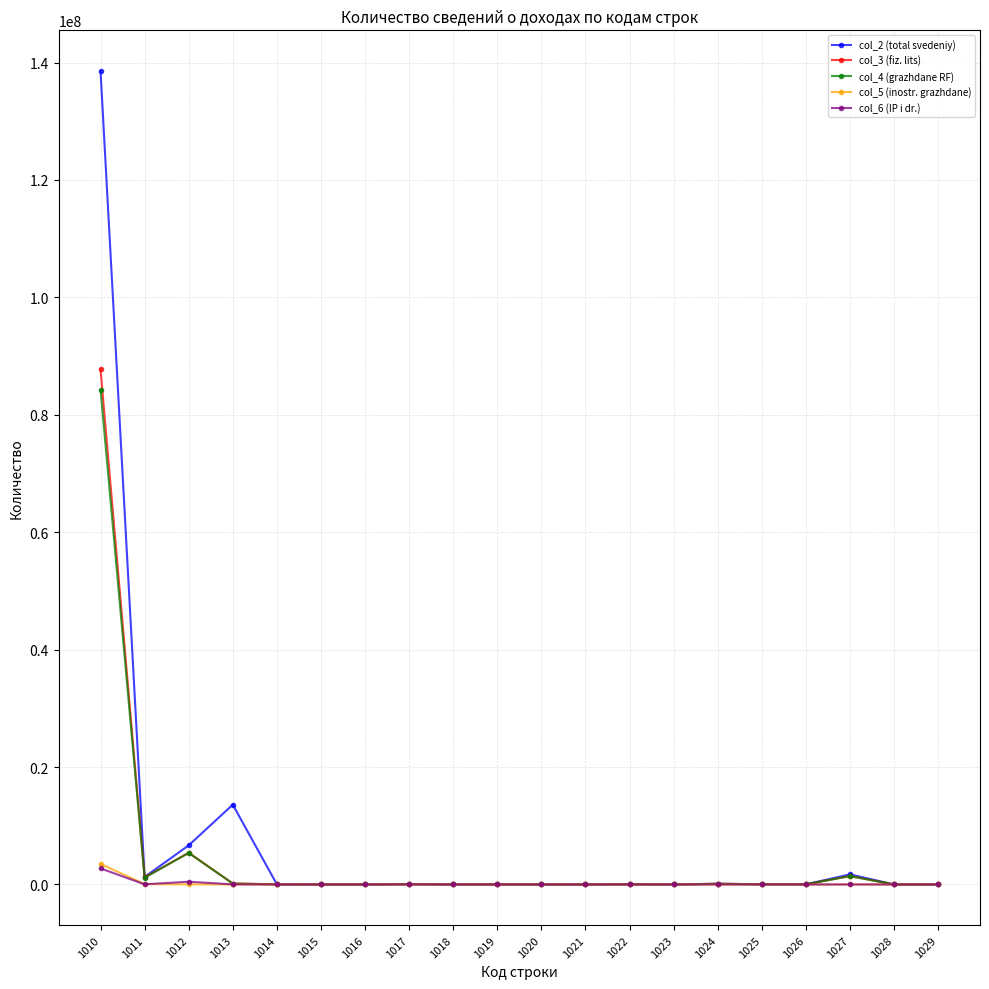

How many lines are shown in the chart?

5